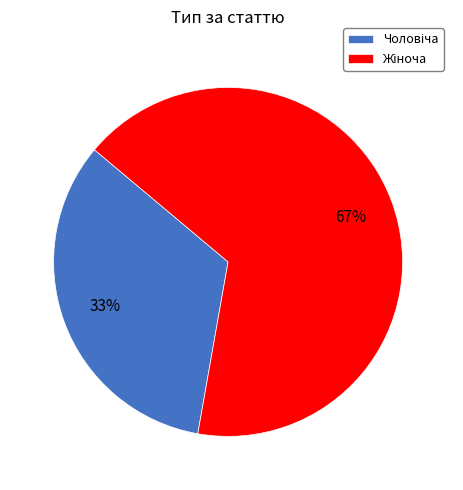

Is there a majority slice in this chart?

Yes